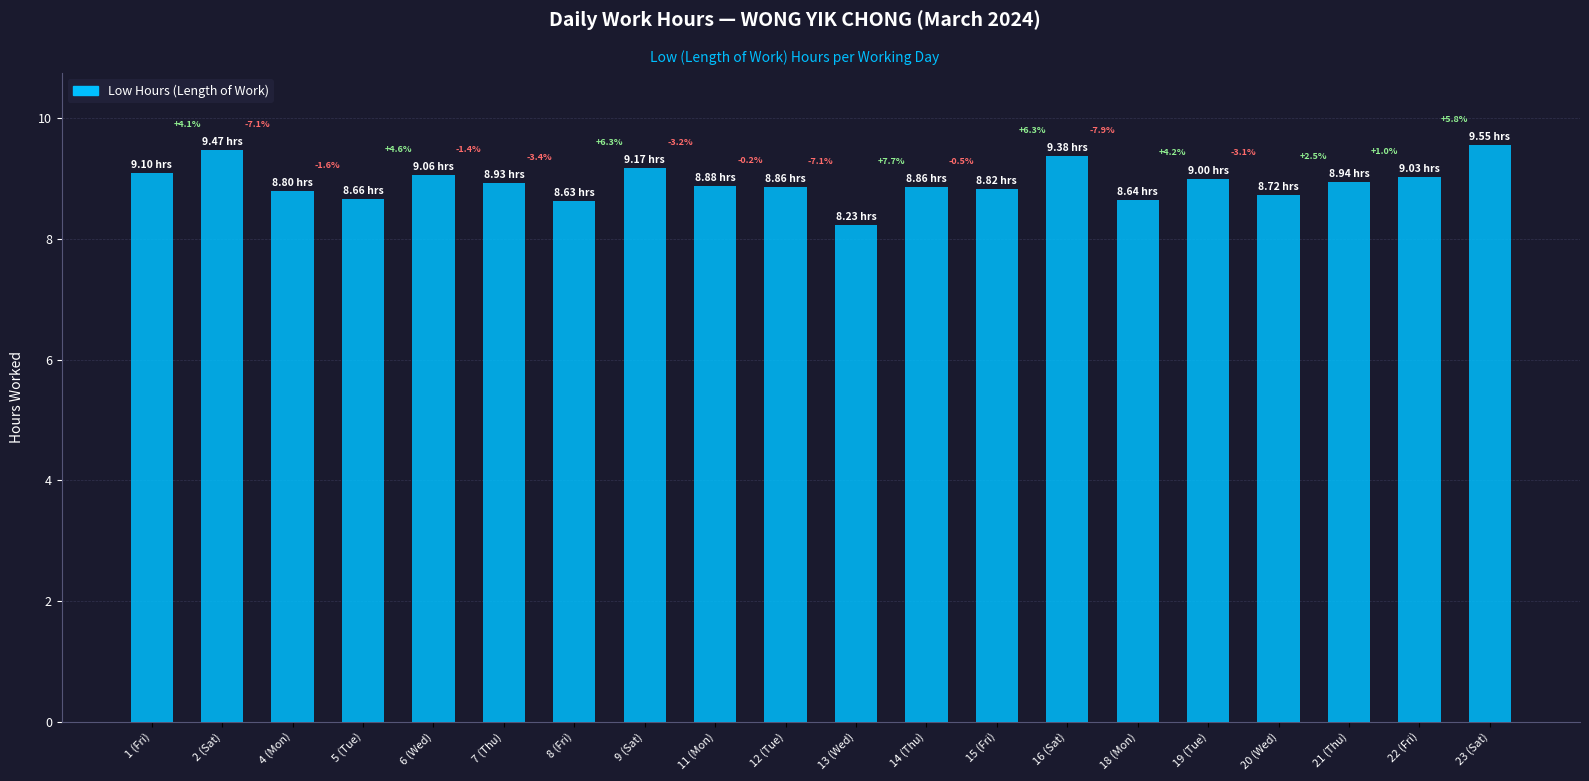

List the labels in order of value, smallest first.

13 (Wed), 8 (Fri), 18 (Mon), 5 (Tue), 20 (Wed), 4 (Mon), 15 (Fri), 12 (Tue), 14 (Thu), 11 (Mon), 7 (Thu), 21 (Thu), 19 (Tue), 22 (Fri), 6 (Wed), 1 (Fri), 9 (Sat), 16 (Sat), 2 (Sat), 23 (Sat)